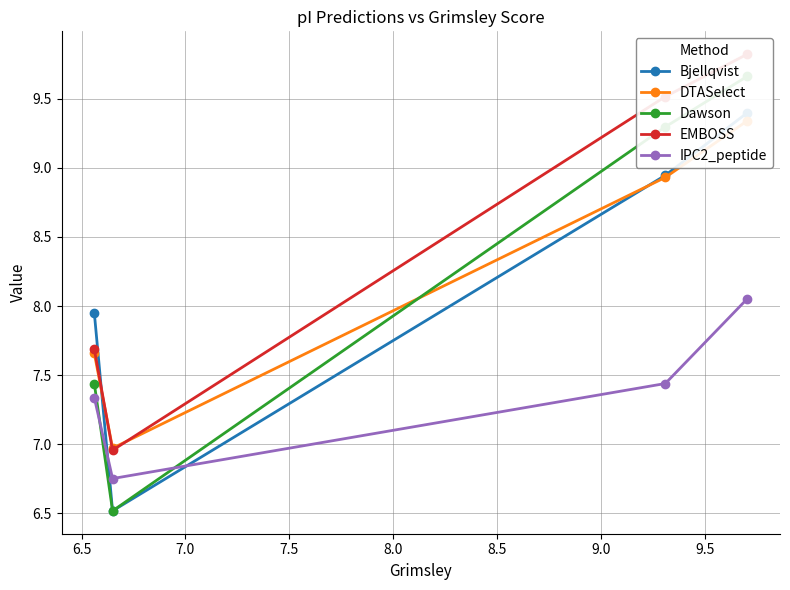

Which series has the largest total across all categories?

EMBOSS